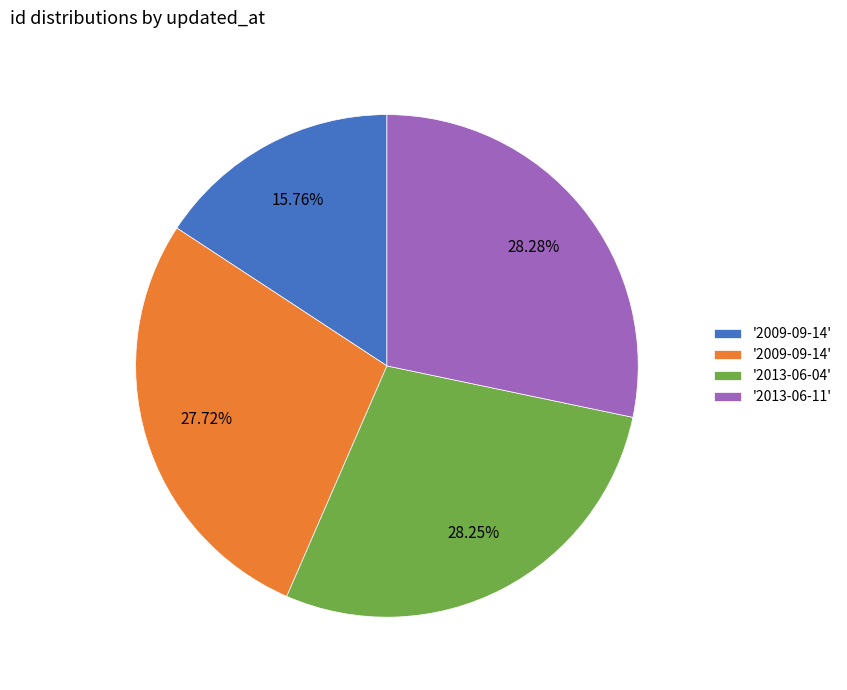

Is there a majority slice in this chart?

No